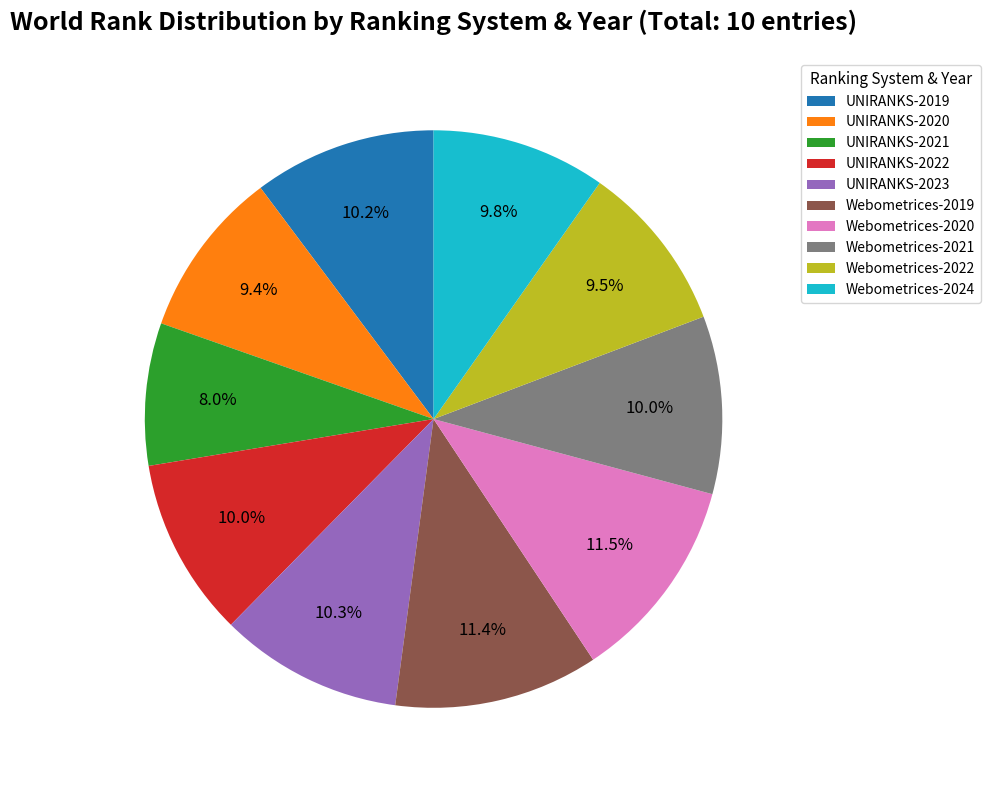

Approximately how many times larger is the value at UNIRANKS-2020 compared to Webometrices-2019?

0.8